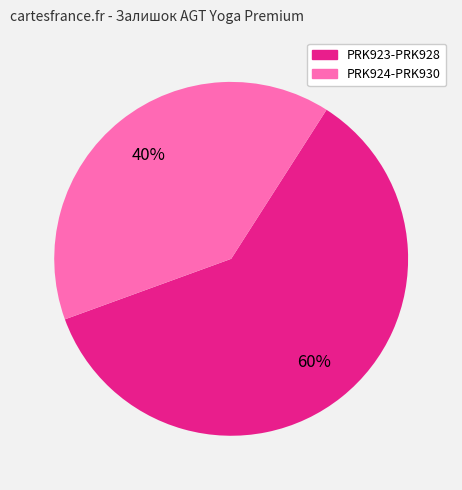

Which has a higher value, PRK923-PRK928 or PRK924-PRK930?

PRK923-PRK928